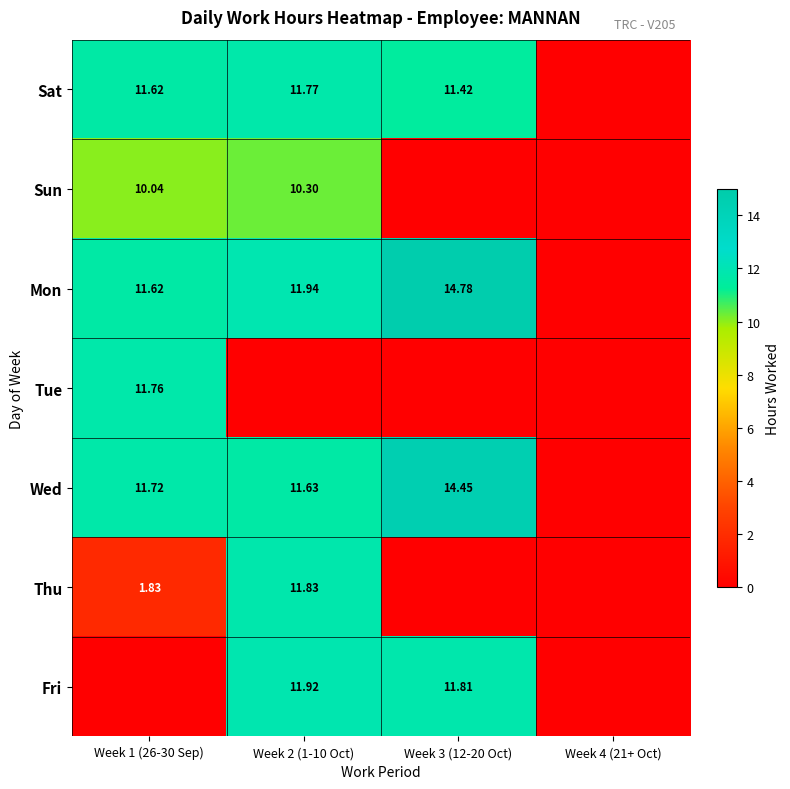

What is the sum of all Fri values?

23.7